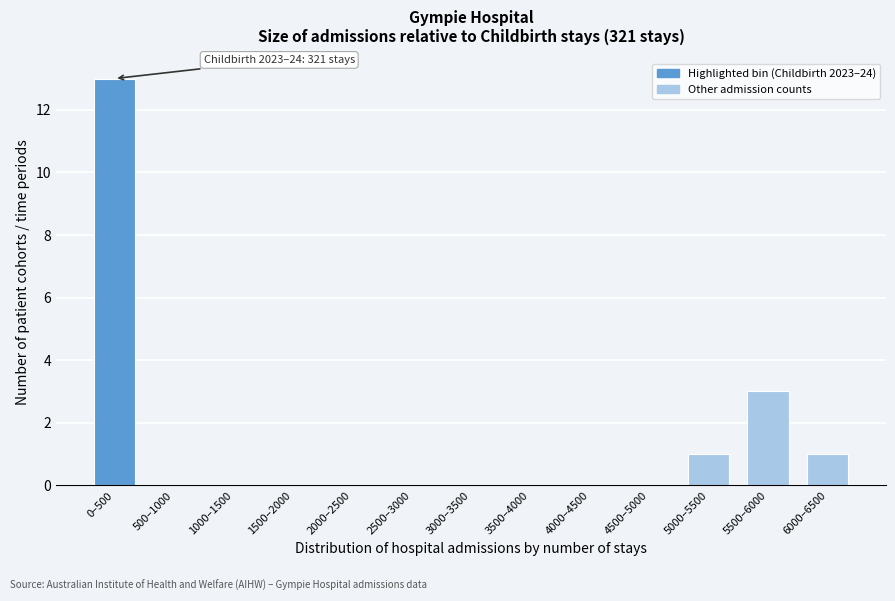

Reading left to right, what are all the values shown in this chart?

0–500=13	500–1000=0	1000–1500=0	1500–2000=0	2000–2500=0	2500–3000=0	3000–3500=0	3500–4000=0	4000–4500=0	4500–5000=0	5000–5500=1	5500–6000=3	6000–6500=1